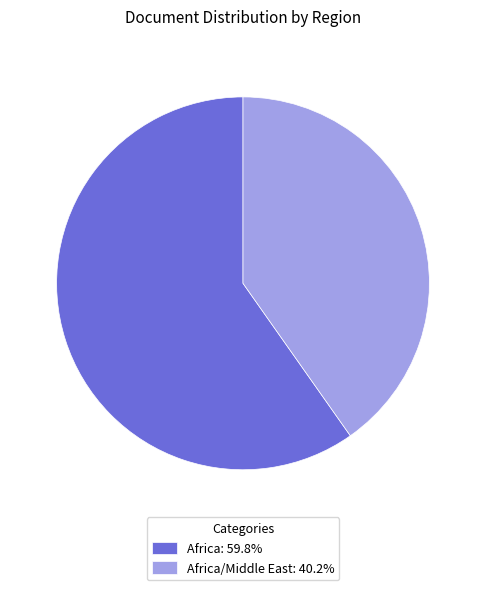

Is there a majority slice in this chart?

Yes